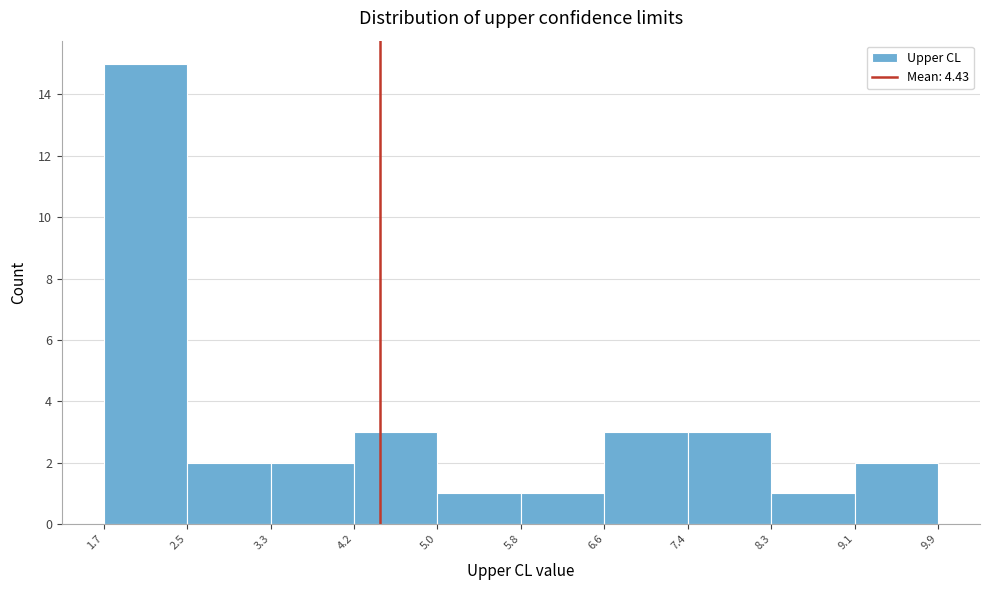

Which range on the x-axis has the tallest bar?

1.7 to 2.5